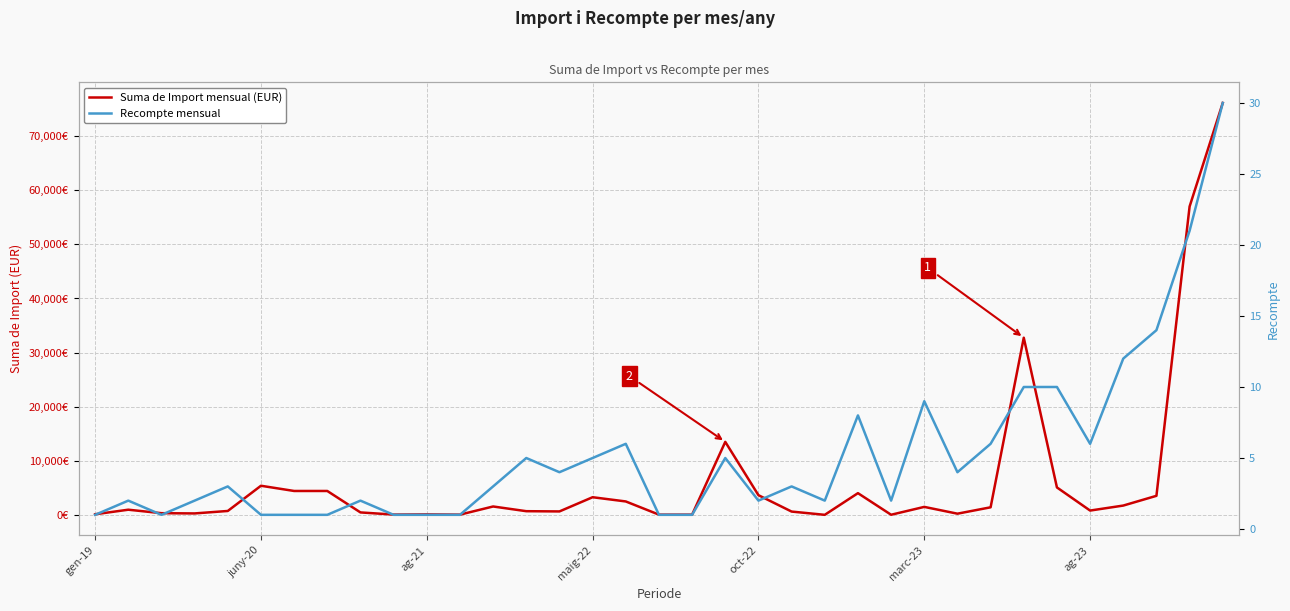

Reading left to right, list all the values displayed in this chart.

Suma de Import mensual (EUR): 71.4	914.3	270.5	225.2	681.6	5347.4	4380.2	4380.2	411.9	10.8	49.7	0.4	1511.1	639.6	595.9	3224.9	2441.5	0.5	1.6	13468.4	3603.0	569.5	-33.2	3977.4	-19.7	1435.7	178.6	1359.1	32737.8	5034.1	755.5	1680.9	3484.1	57020.1	76183.6
Recompte mensual: 1.0	2.0	1.0	2.0	3.0	1.0	1.0	1.0	2.0	1.0	1.0	1.0	3.0	5.0	4.0	5.0	6.0	1.0	1.0	5.0	2.0	3.0	2.0	8.0	2.0	9.0	4.0	6.0	10.0	10.0	6.0	12.0	14.0	21.0	30.0